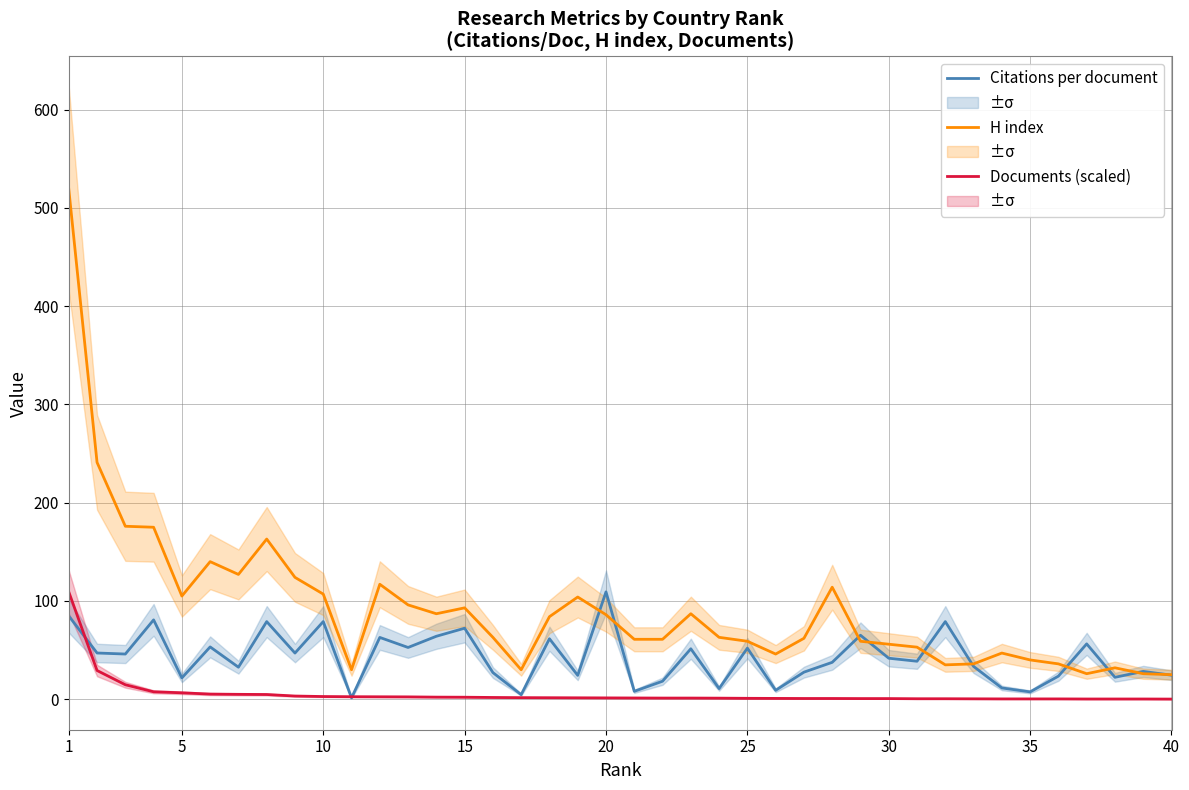

At which category does the chart reach its peak across all series?

1